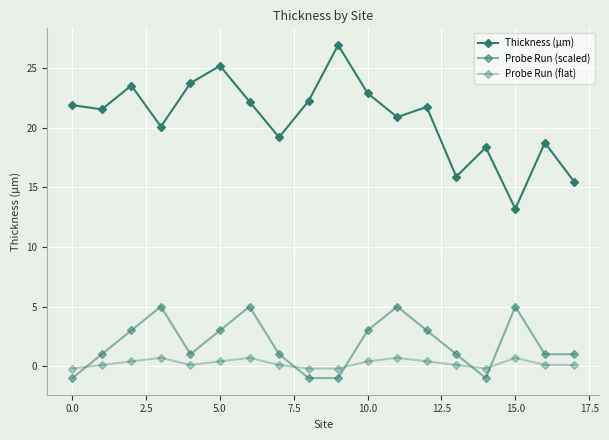

In Thickness (µm), how many points are lower than both neighbors (excluding endpoints)?

6